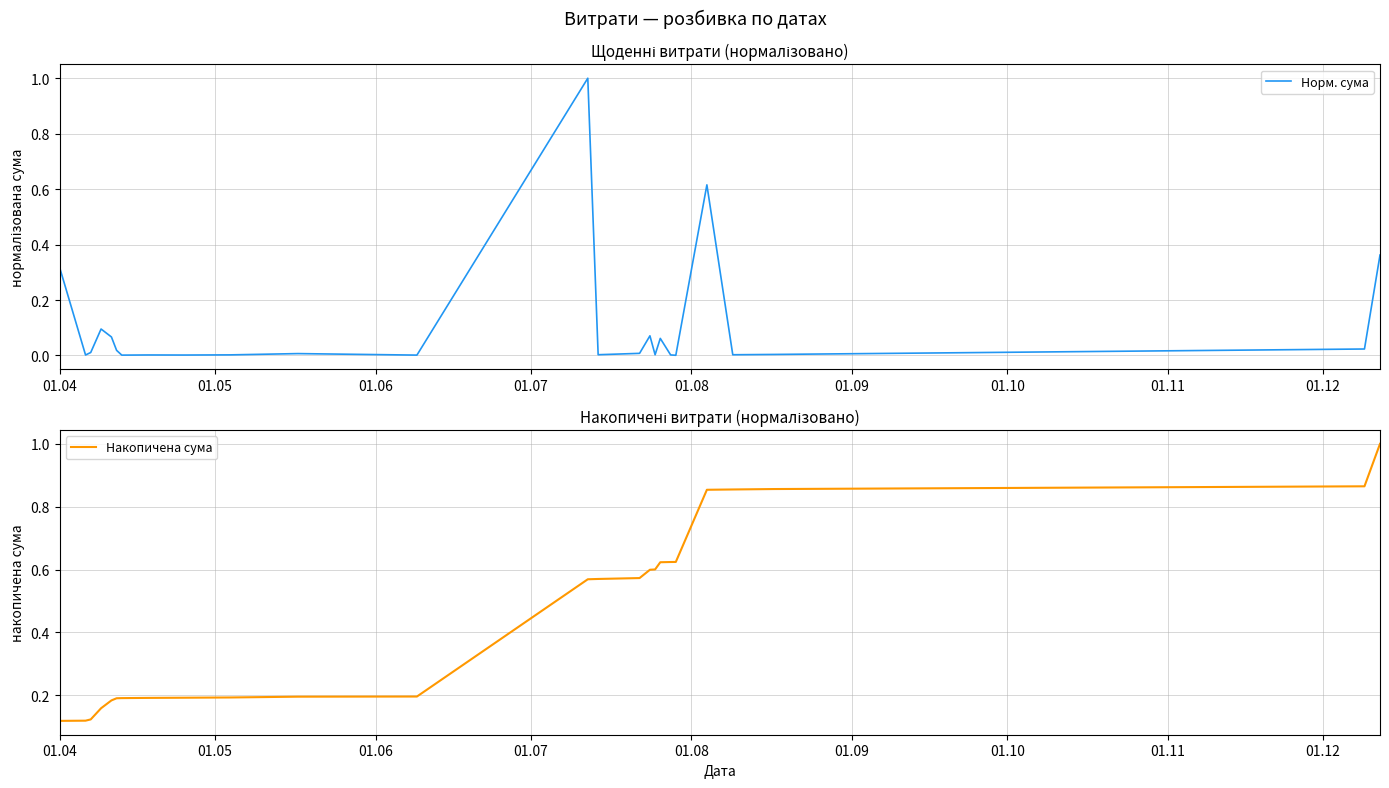

Where is Накопичена сума nearest to the value 0?

01.04